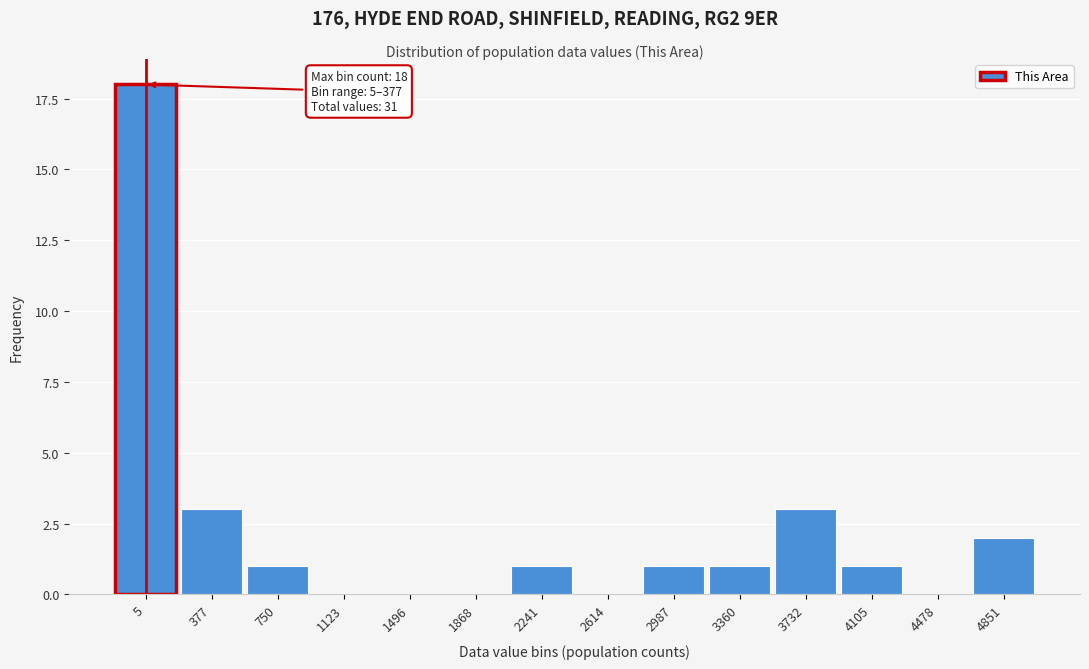

Reading left to right, extract all data points from this chart.

5=18	377=3	750=1	1123=0	1496=0	1868=0	2241=1	2614=0	2987=1	3360=1	3732=3	4105=1	4478=0	4851=2